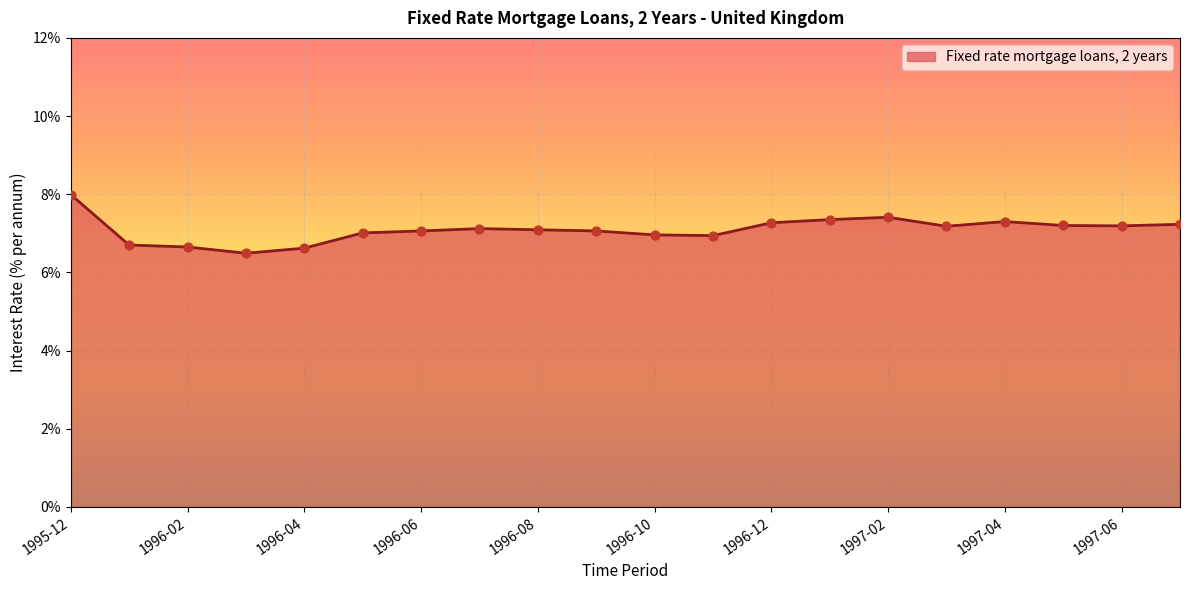

What is the minimum value shown in the chart?

6.5